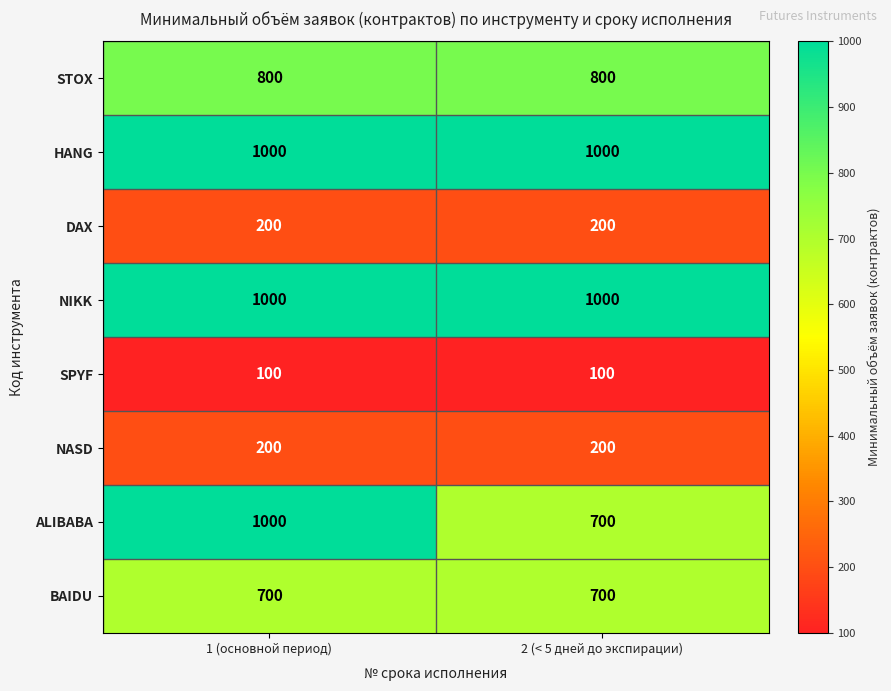

True or false: STOX has a value of 800 at 2 (< 5 дней до экспирации).

True